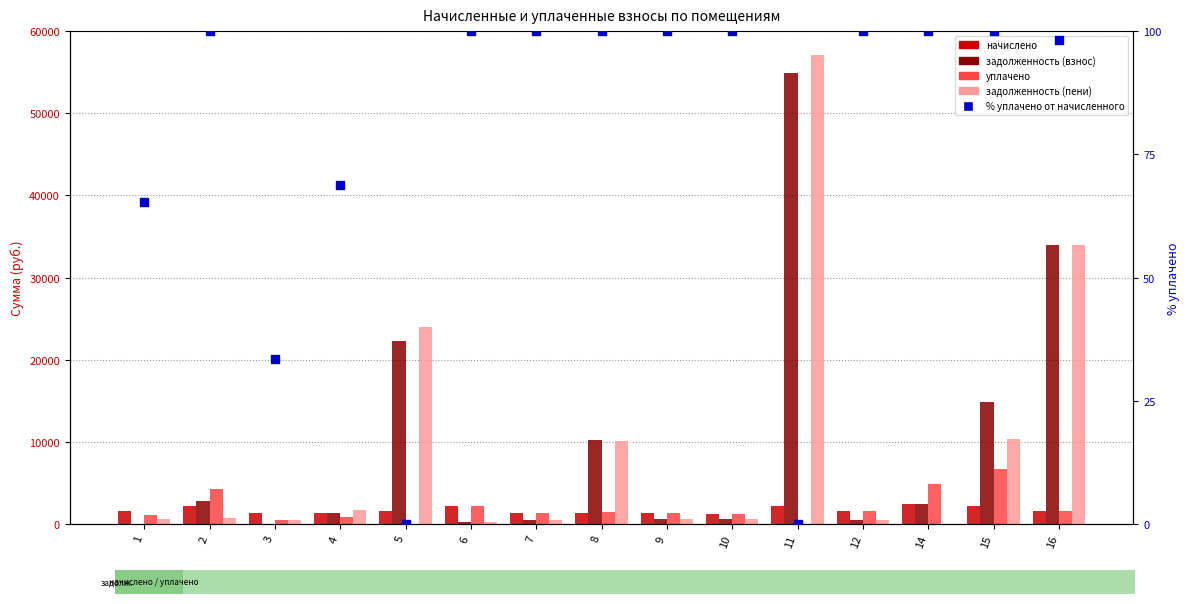

At which category is the sum across all series the highest?

11